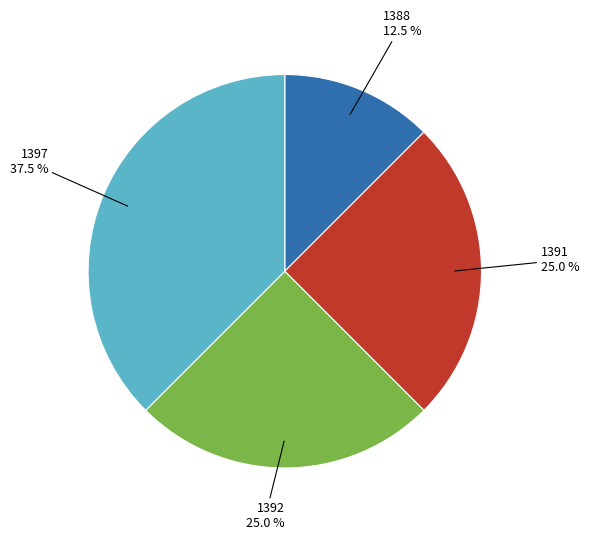

How many segments does this pie chart have?

4